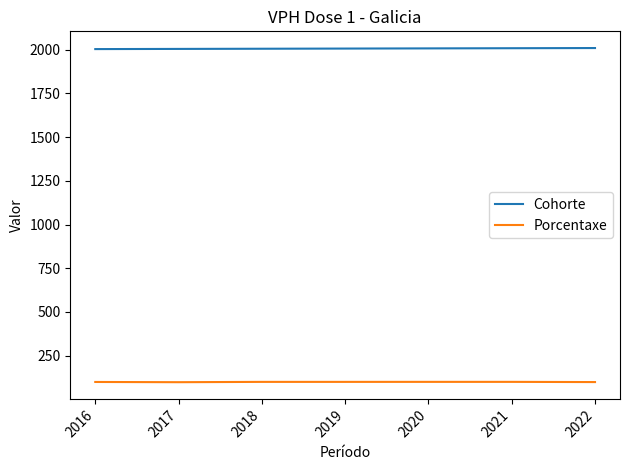

The Porcentaxe series shows 98.1 at 2017. True or false?

True